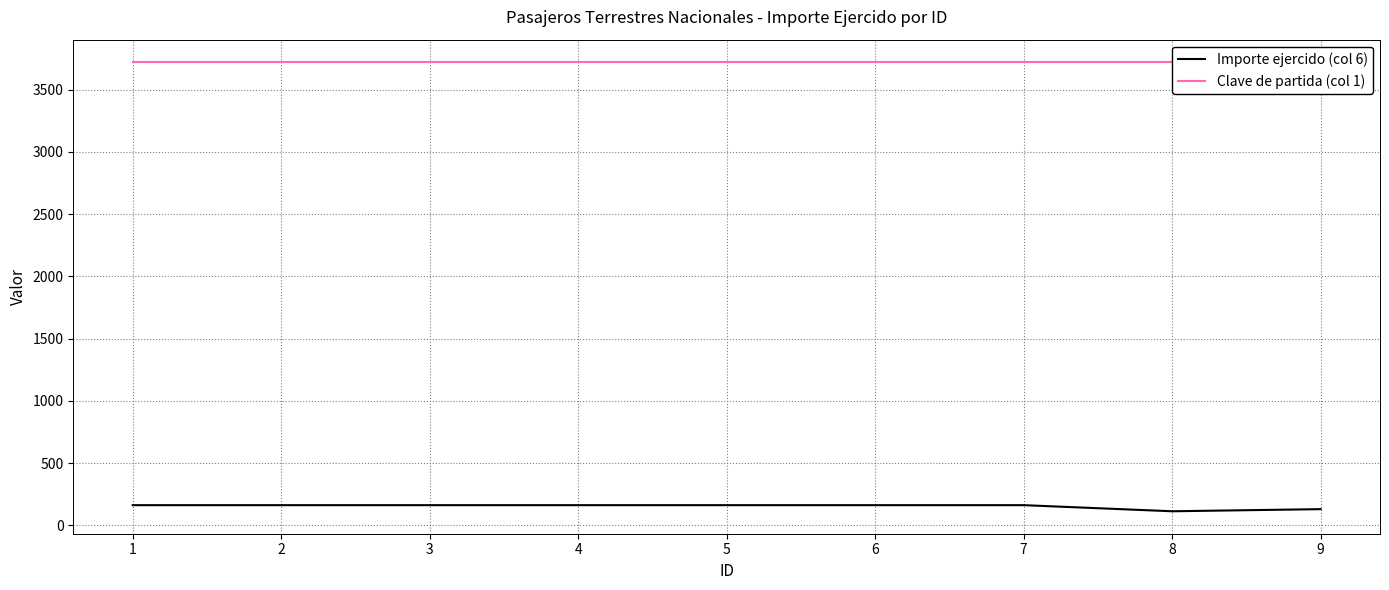

The value of Clave de partida (col 1) at 8 is 6038. True or false?

False